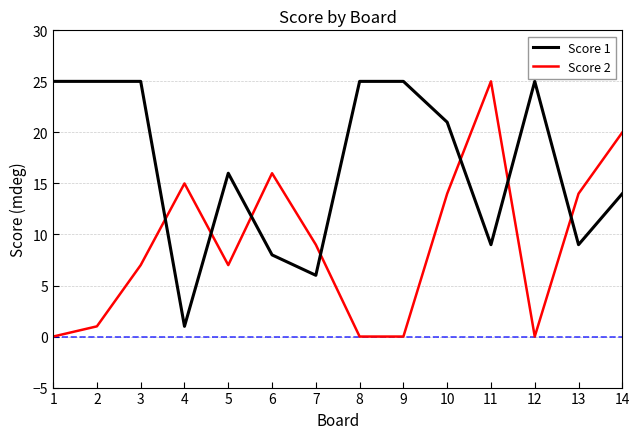

Which series has the largest range (max minus min)?

Score 2